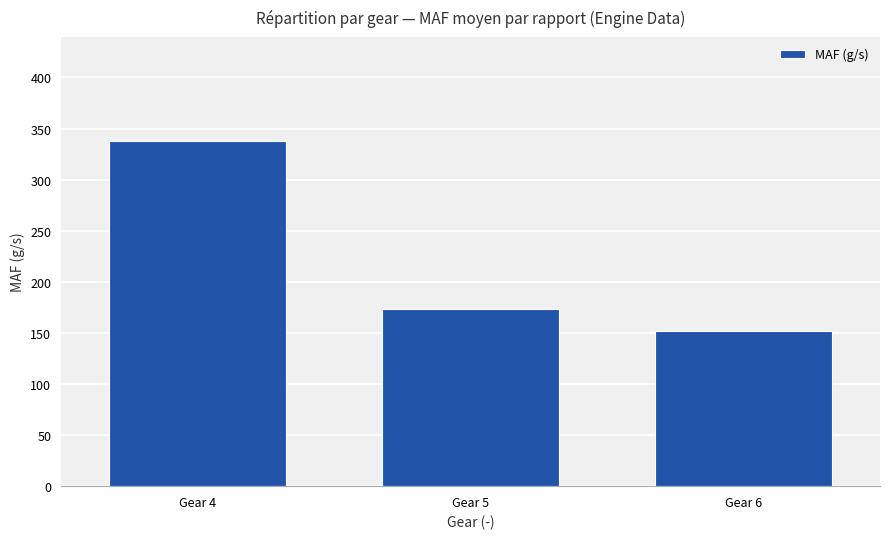

What is the sum of the values at Gear 4 and Gear 5?

511.9